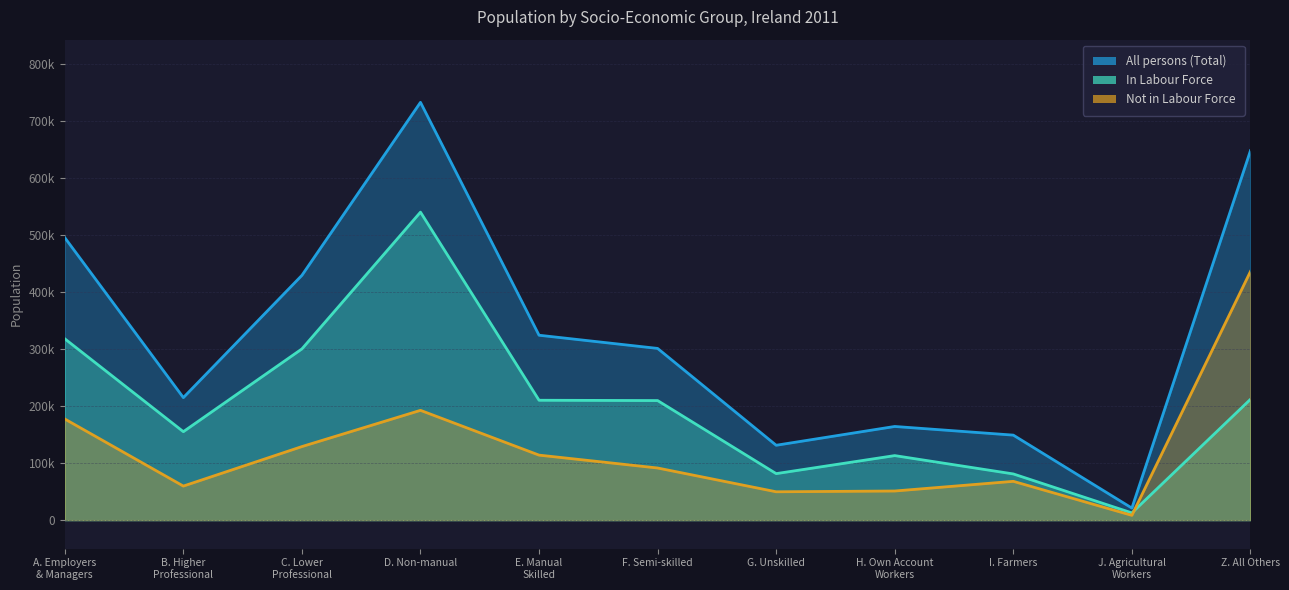

Rank the categories by In Labour Force value from highest to lowest.

D. Non-manual, A. Employers
& Managers, C. Lower
Professional, Z. All Others, E. Manual
Skilled, F. Semi-skilled, B. Higher
Professional, H. Own Account
Workers, G. Unskilled, I. Farmers, J. Agricultural
Workers